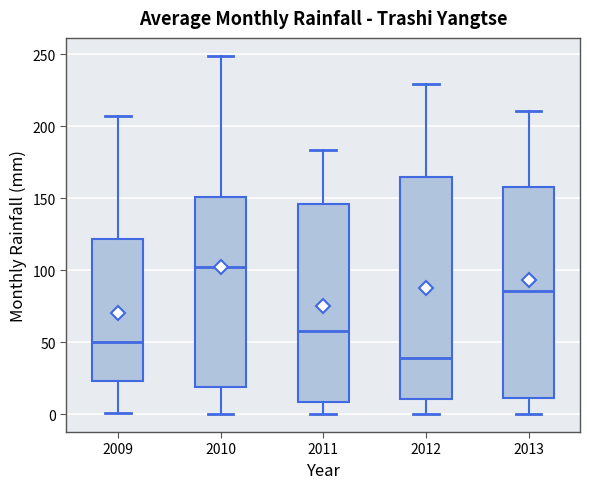

Where is the lower edge of the box at x = 2009 on the y-axis? The values are not printed on the chart, so give them approximately, as read against the axis.

25